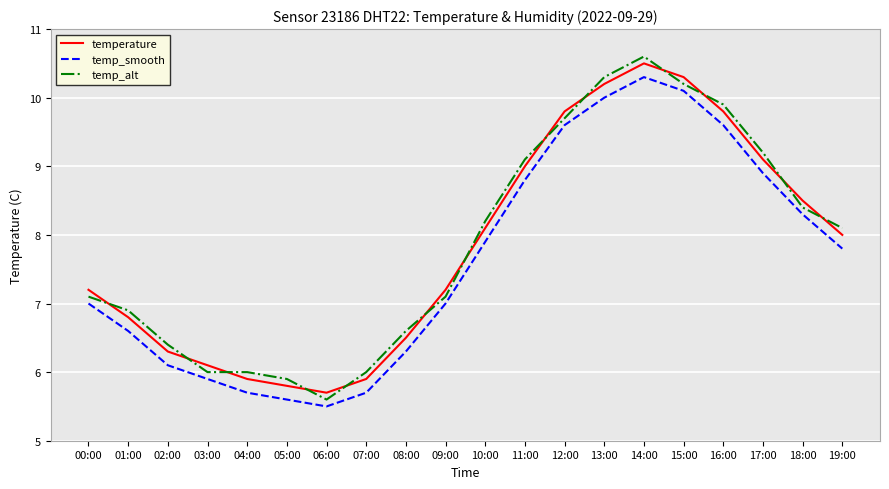

At which label is temperature closest to 8?

19:00